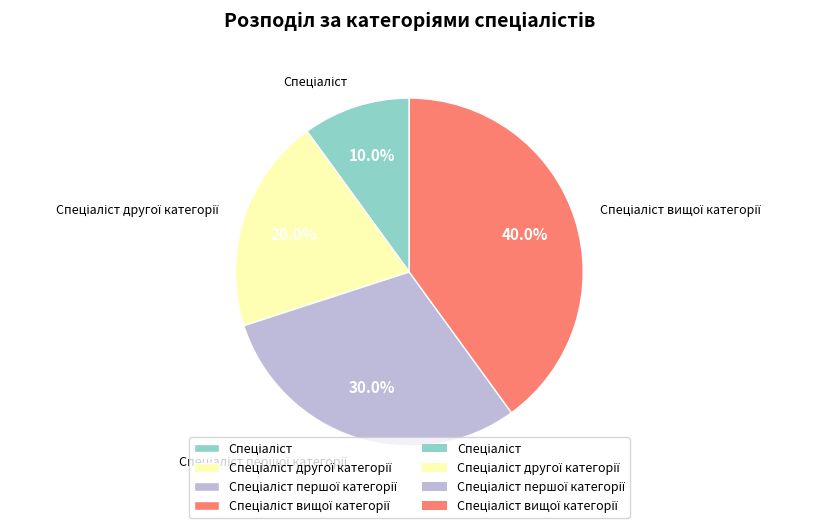

Is there a majority slice in this chart?

No